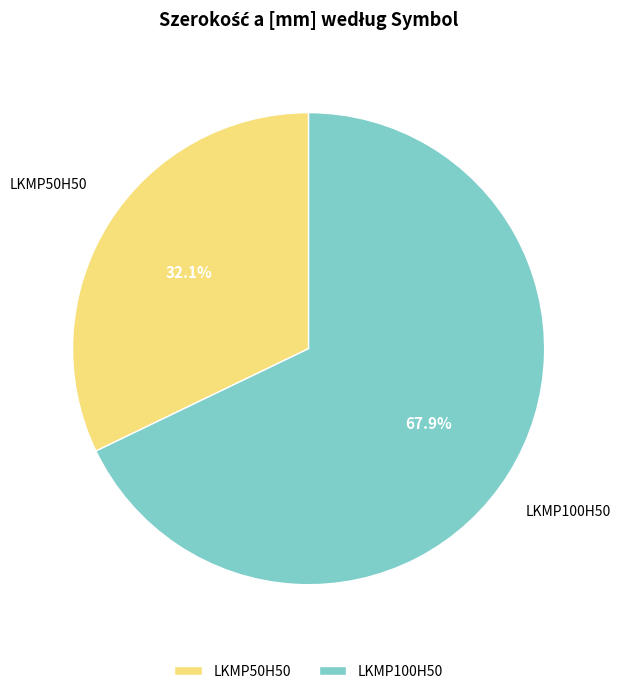

To the nearest percent, what percentage of the pie is LKMP50H50?

32%